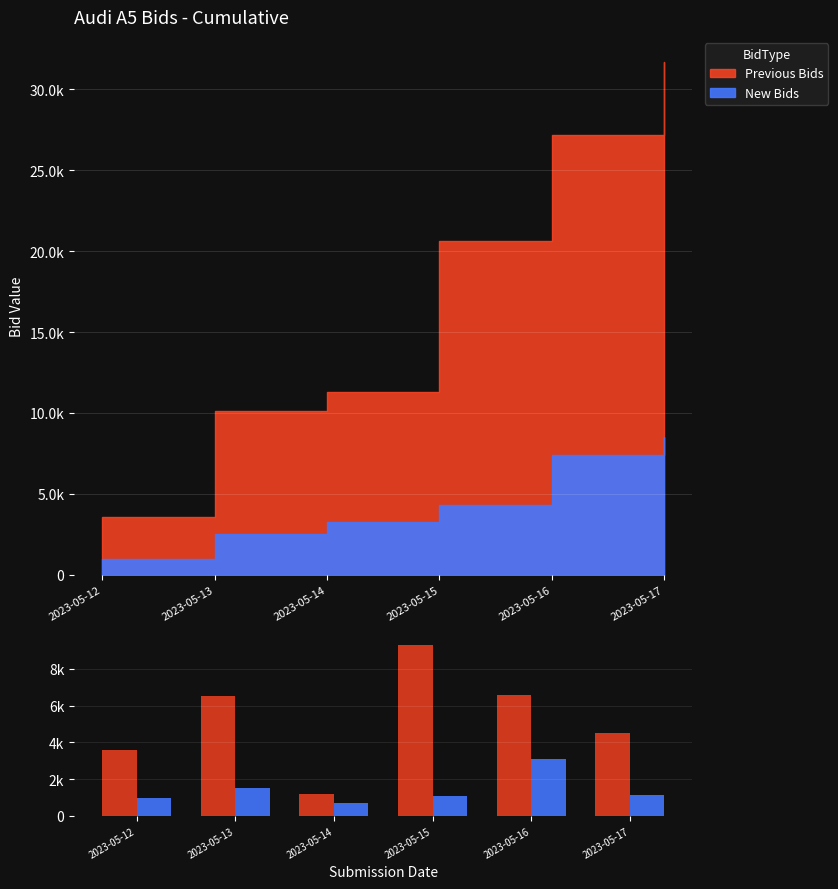

How many data points in New Bids are less than 1110?

3